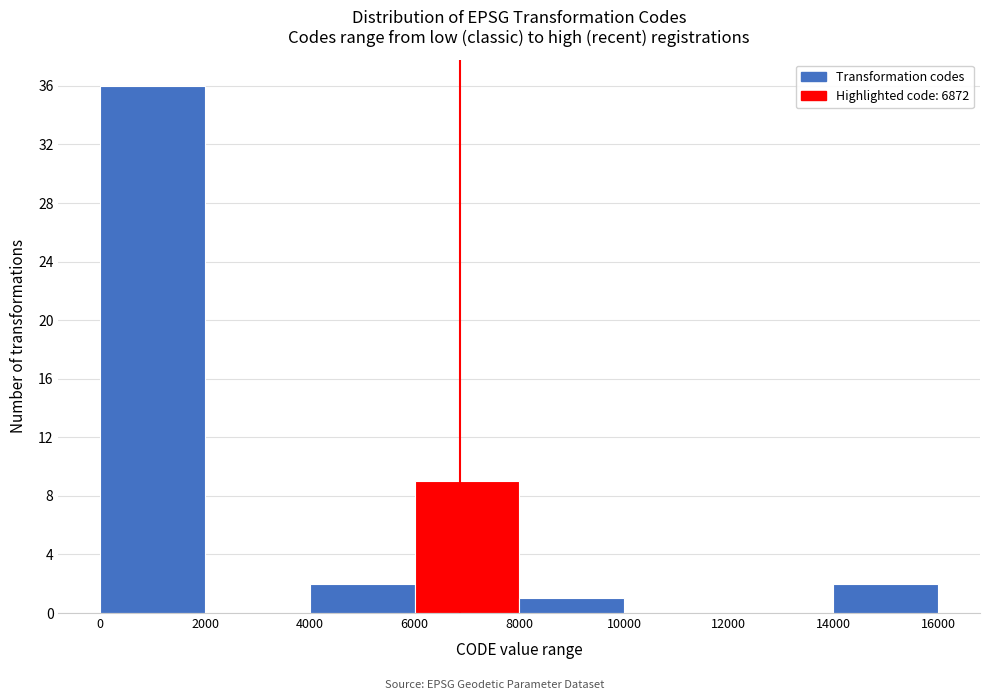

Over which range of the x-axis is the bar tallest?

0 to 2000